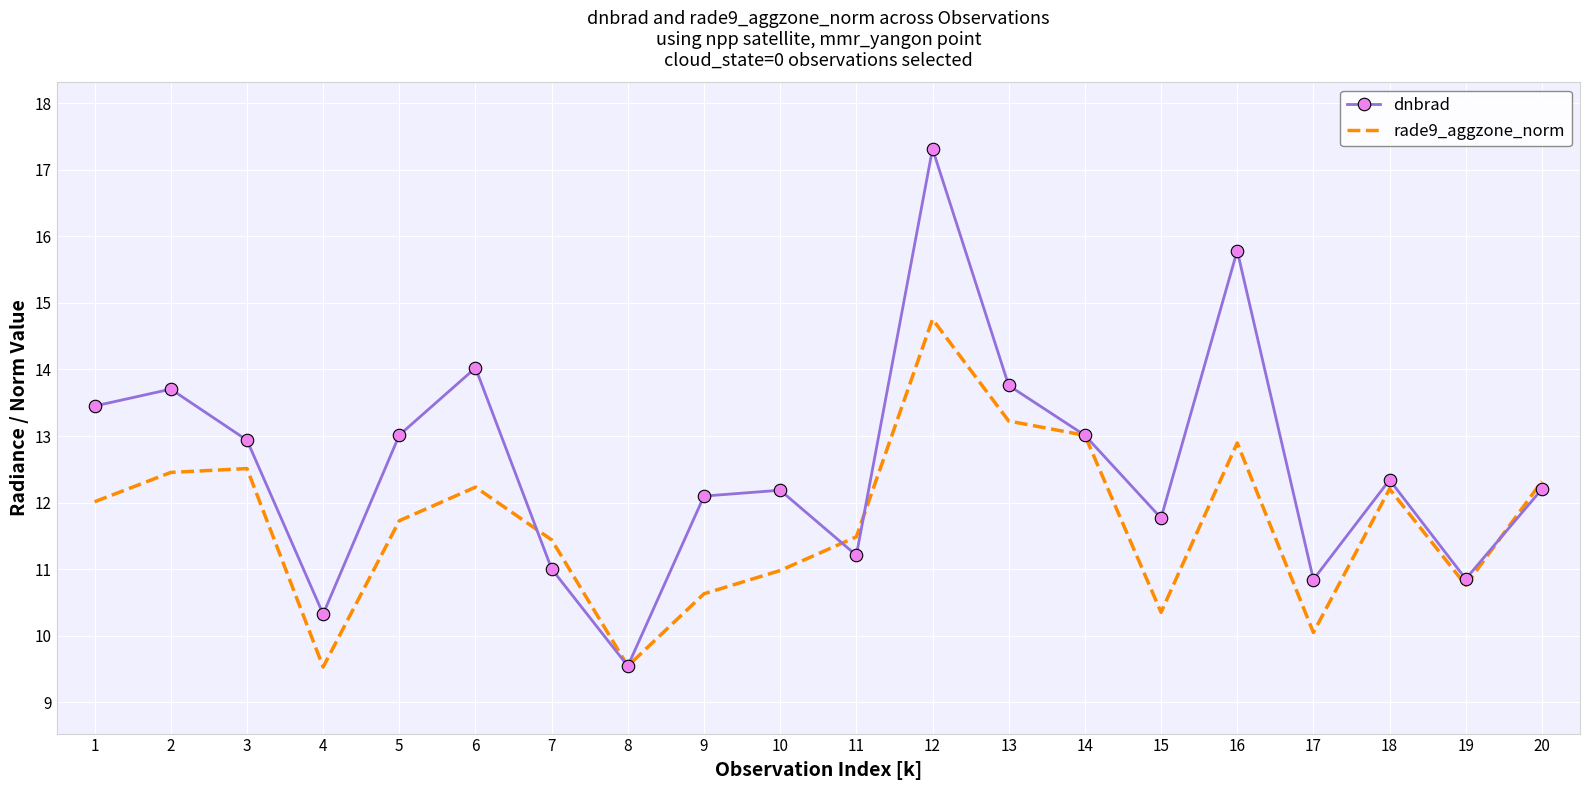

Count the number of data series in this chart.

2